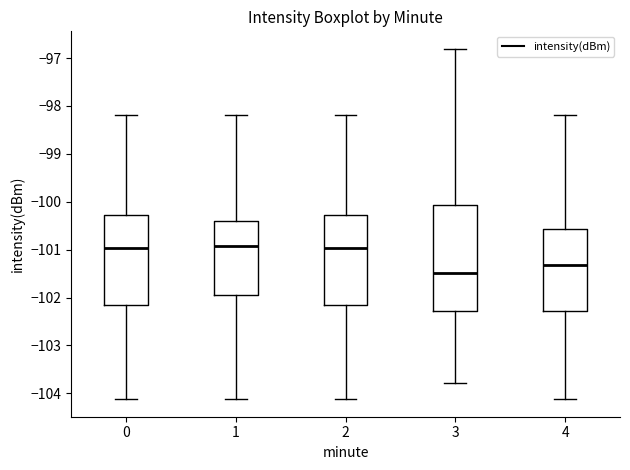

Reading left to right, transcribe this box plot: for each box, give where its median line is, the range the box spans, and where its two whiskers end, as read against the y-axis. The values are not printed on the chart, so give them approximately, as read against the axis.

0: median -101.0, box -102.1 to -100.3, whiskers -104.1 to -98.2
1: median -100.9, box -101.9 to -100.4, whiskers -104.1 to -98.2
2: median -101.0, box -102.1 to -100.3, whiskers -104.1 to -98.2
3: median -101.5, box -102.3 to -100.1, whiskers -103.8 to -96.8
4: median -101.3, box -102.3 to -100.6, whiskers -104.1 to -98.2